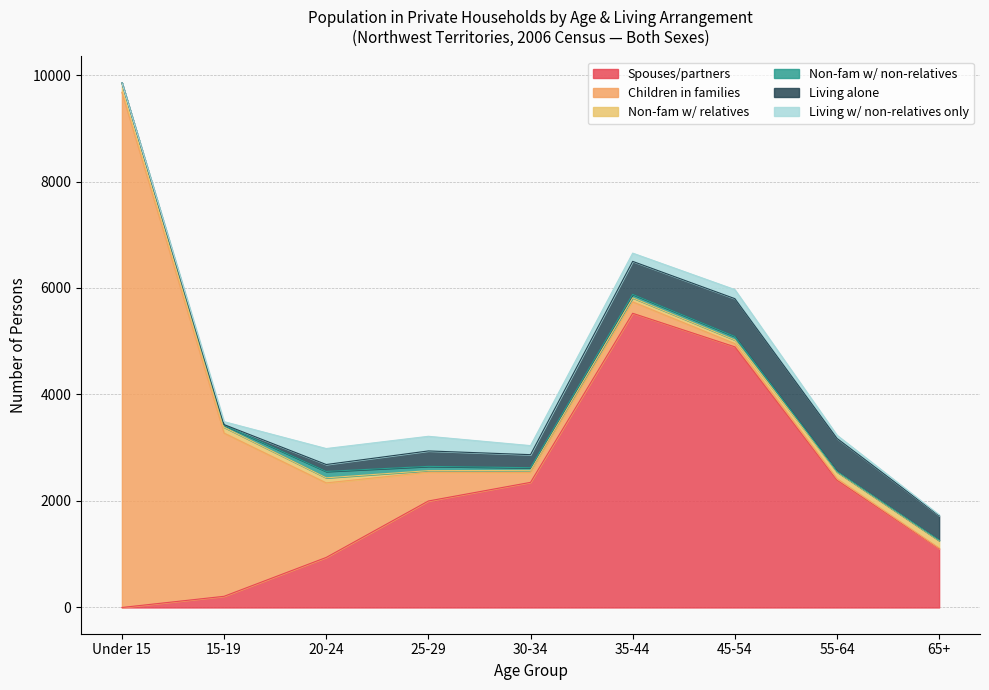

What position from the right is 65+?

1